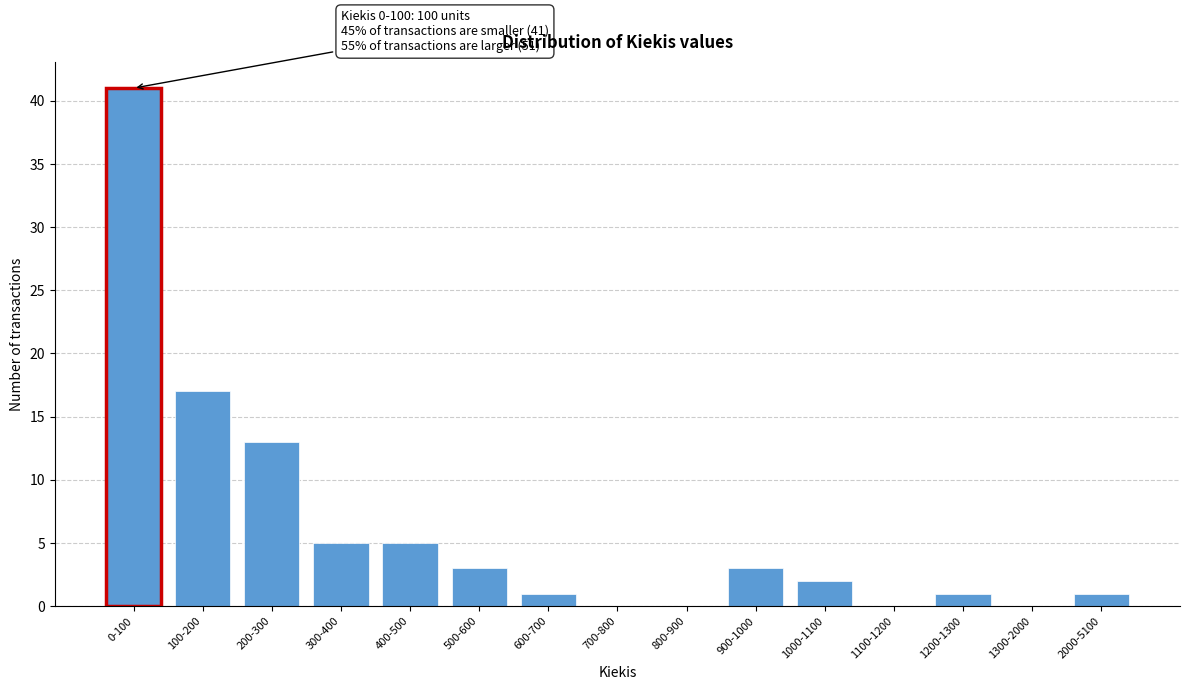

Reading left to right, list all the values displayed in this chart.

0-100=41	100-200=17	200-300=13	300-400=5	400-500=5	500-600=3	600-700=1	700-800=0	800-900=0	900-1000=3	1000-1100=2	1100-1200=0	1200-1300=1	1300-2000=0	2000-5100=1